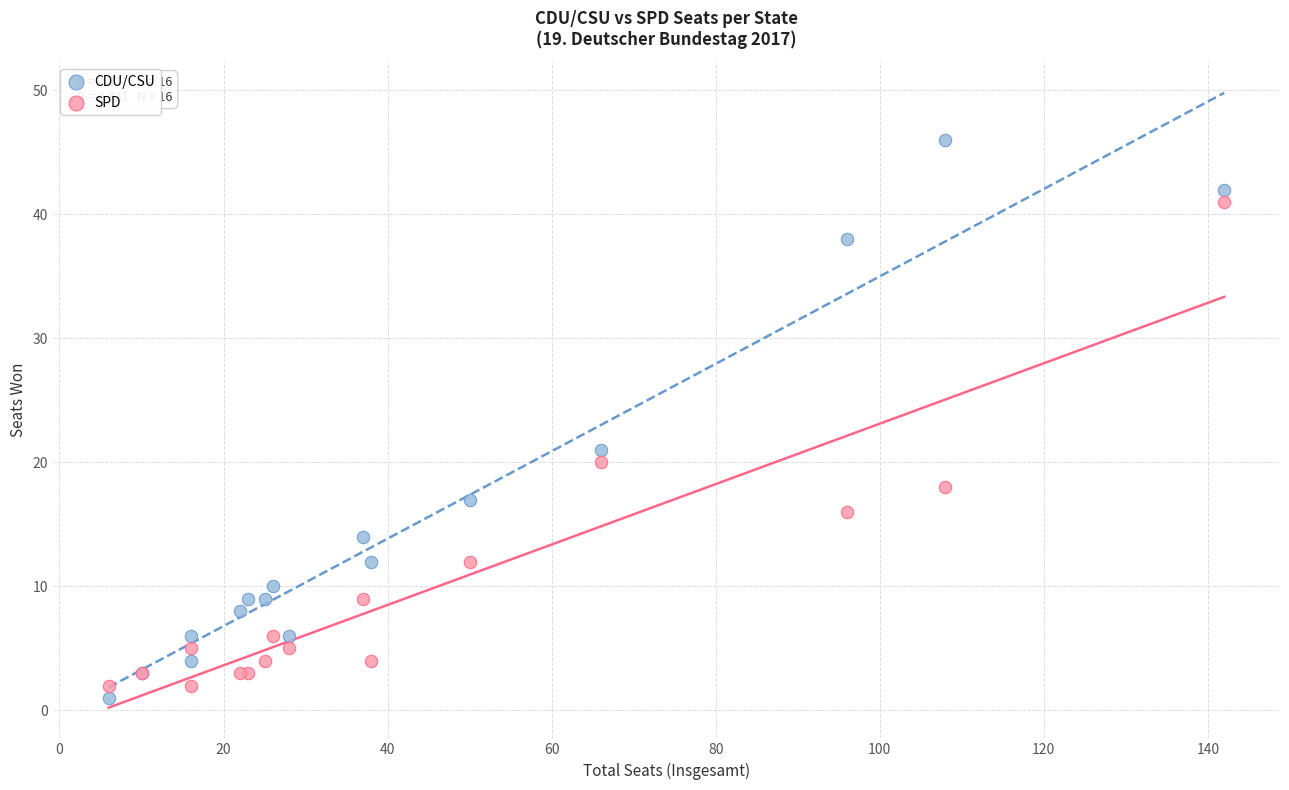

In the CDU/CSU series, what Y value is closest to 23?

21